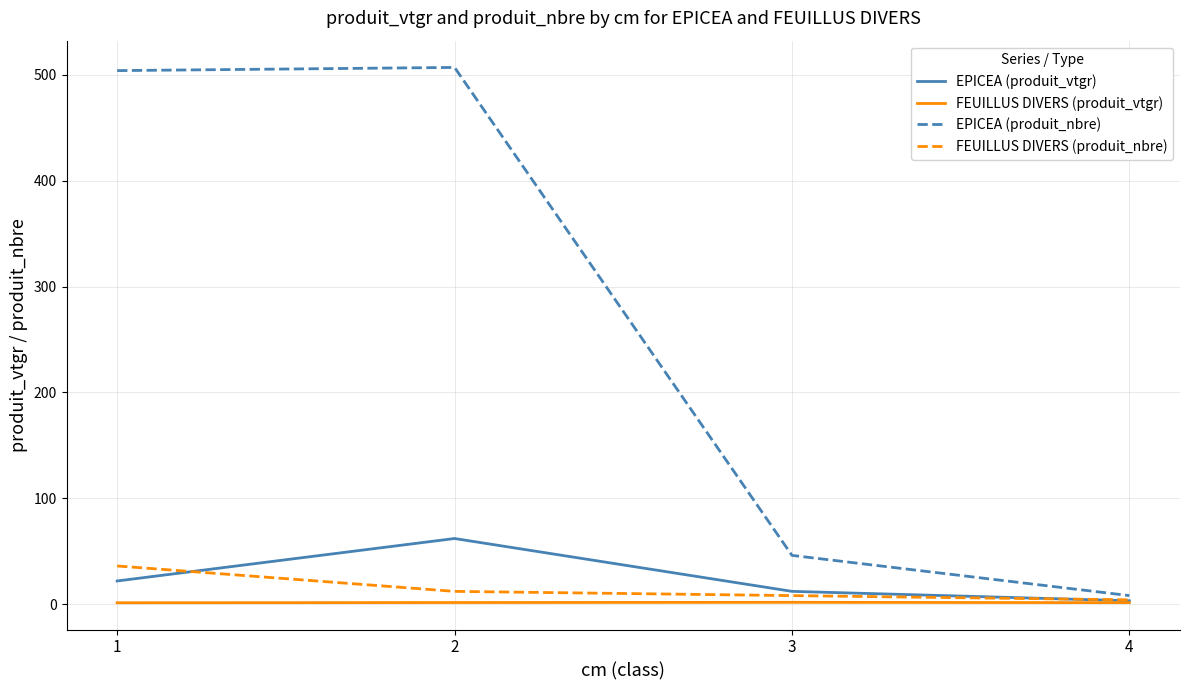

Is it true that EPICEA (produit_nbre) equals 682.8 at 1?

False